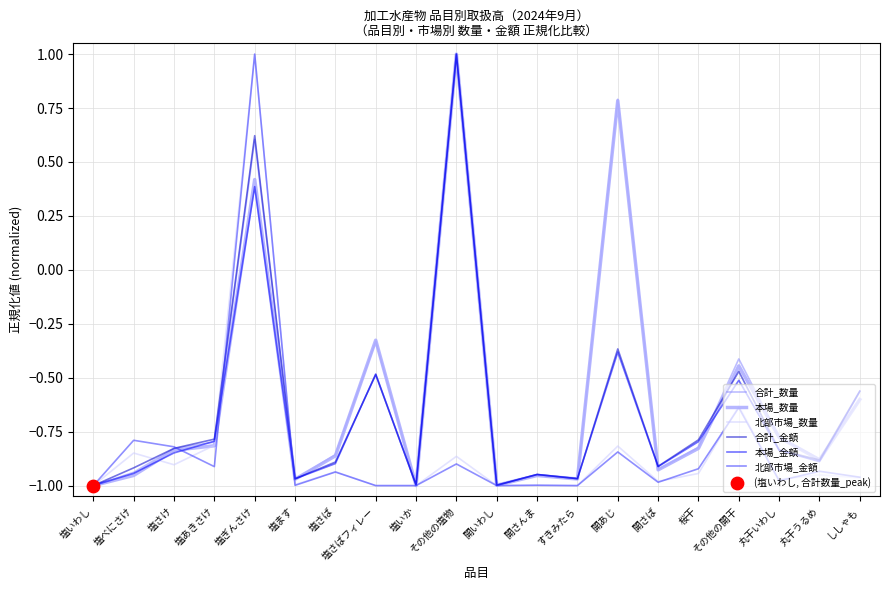

At how many categories does at least one series exceed 0?

3